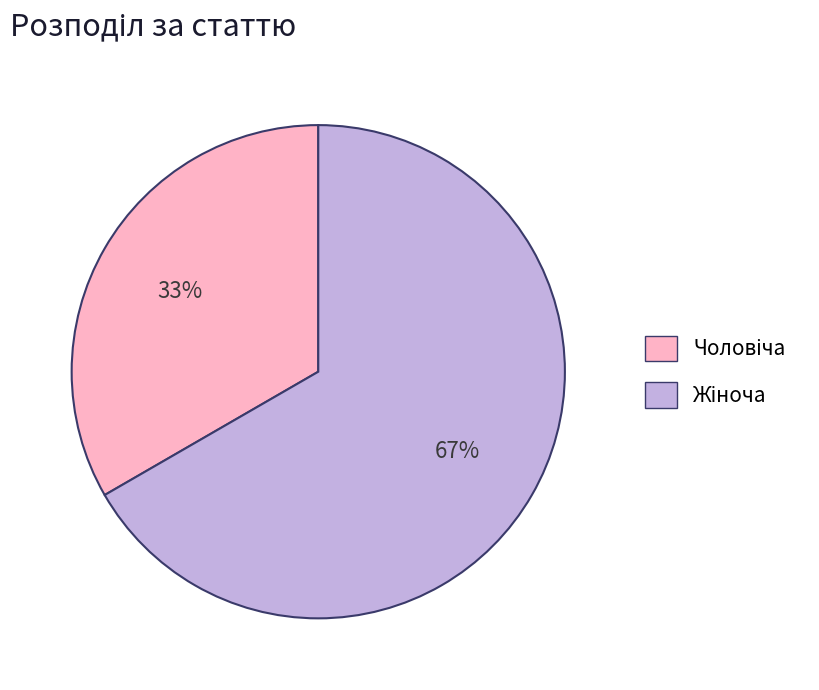

How many slices are in this pie chart?

2